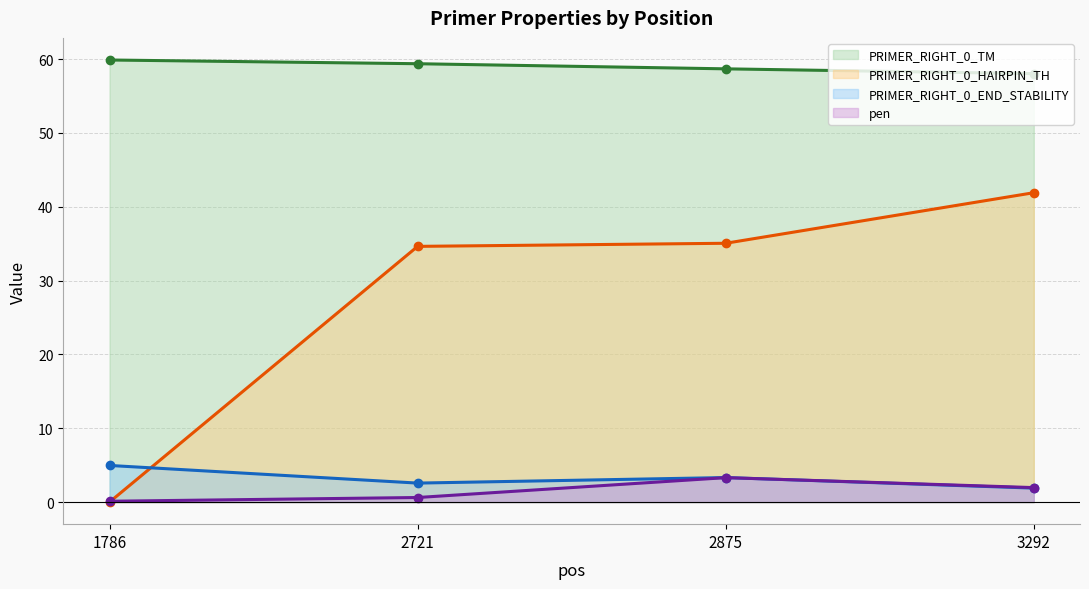

True or false: PRIMER_RIGHT_0_TM has a value of 24.0 at 3292.

False